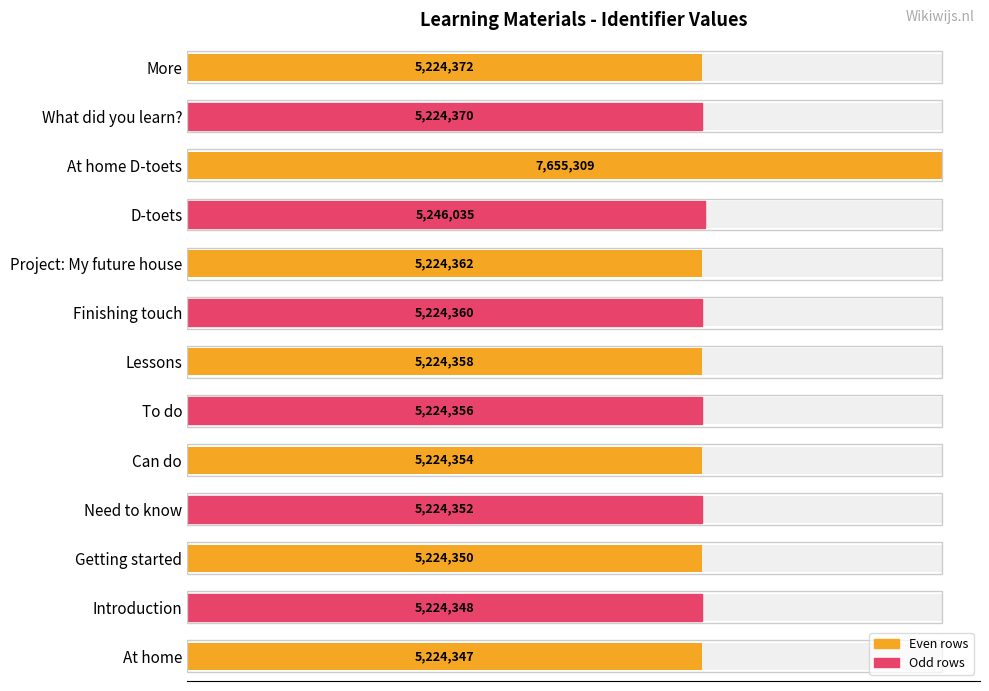

What is the difference between the maximum and second lowest values?

2430961